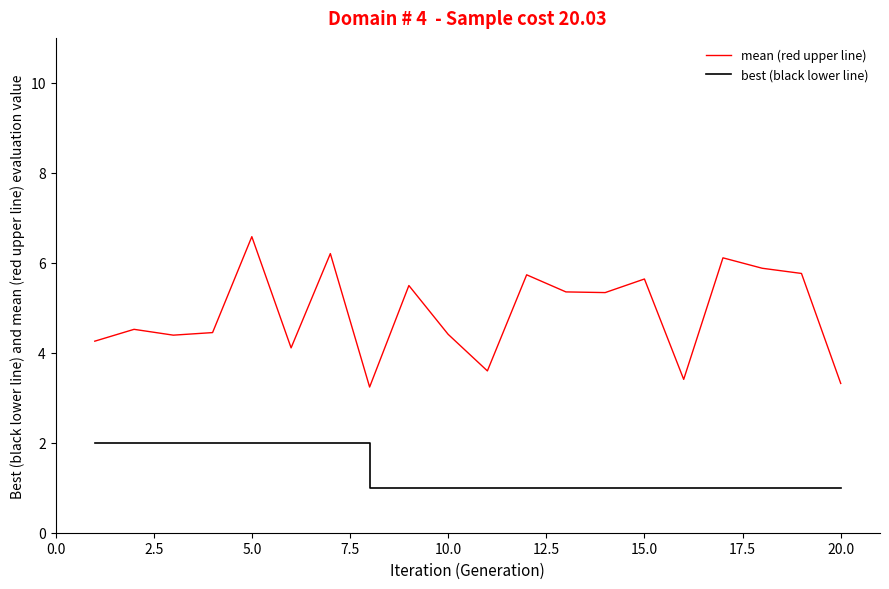

List the series in order of their overall mean, lowest first.

best (black lower line), mean (red upper line)